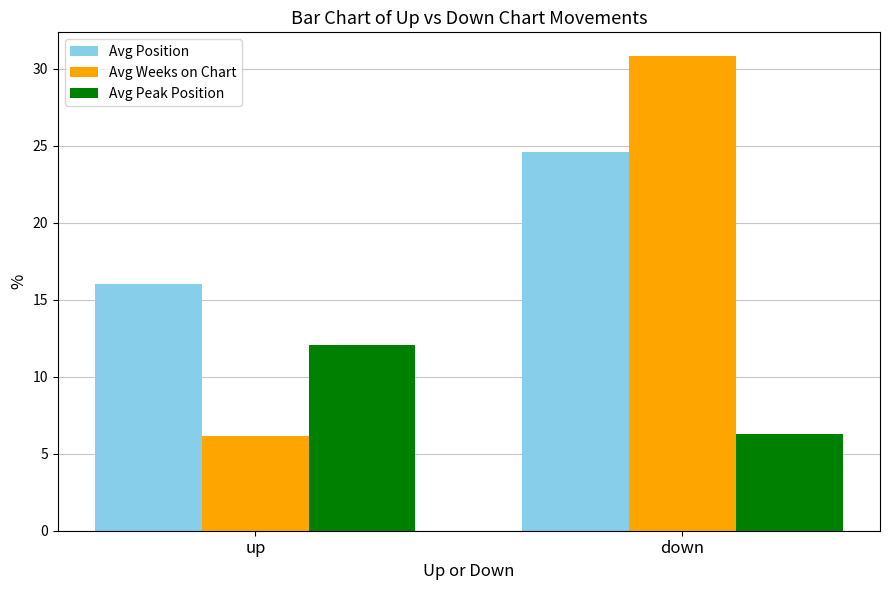

How many bars are there in each group?

3